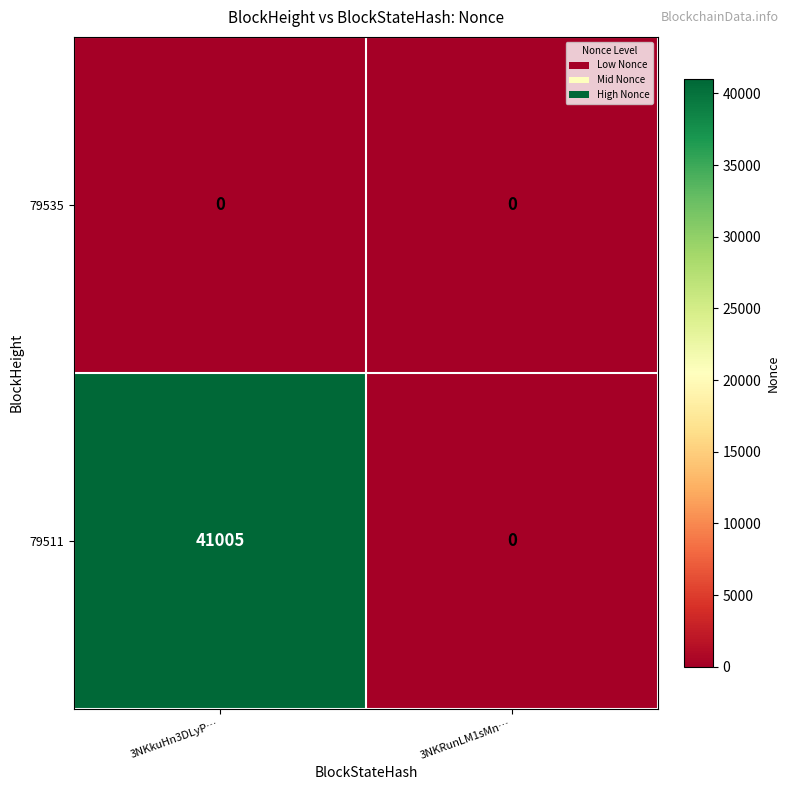

What is the spread (max minus min) of values at 3NKkuHn3DLyP…?

41005